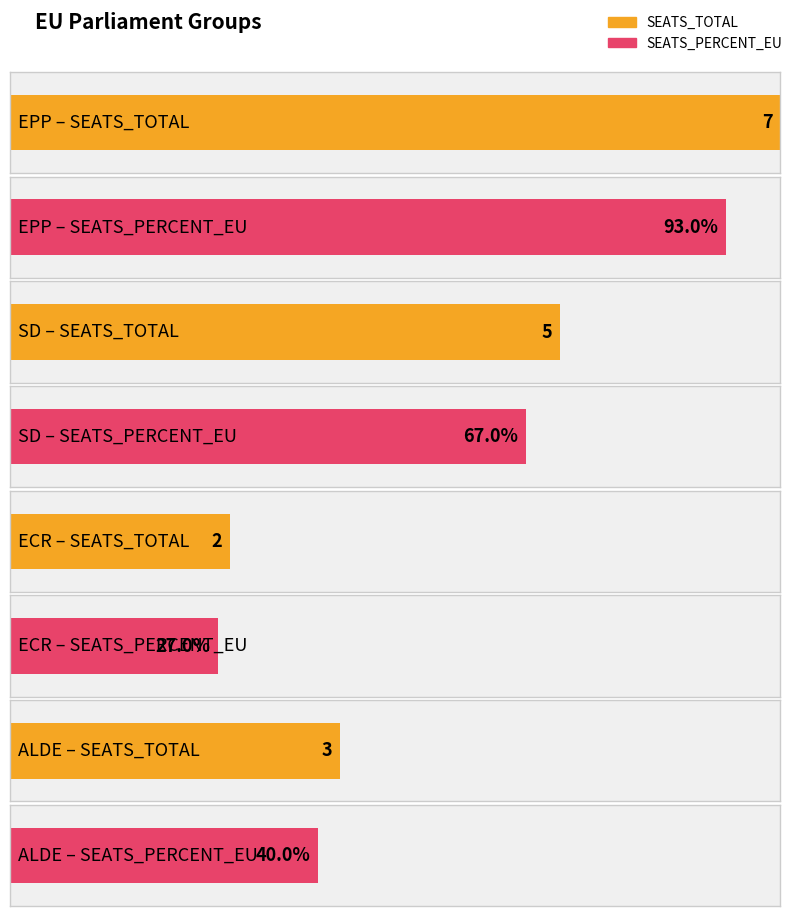

What is the approximate value of SEATS_TOTAL at EPP?

7.0